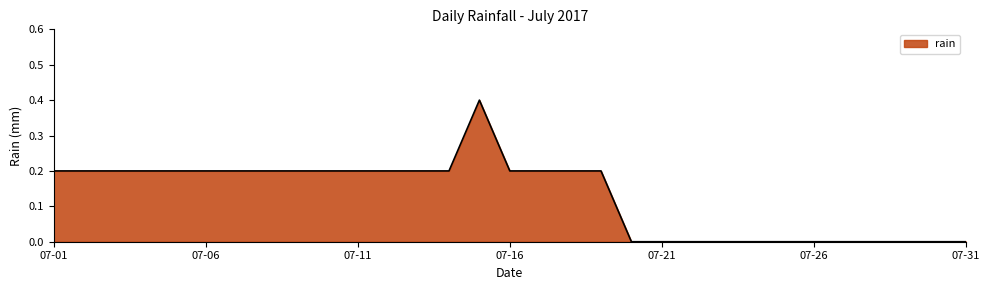

True or false: the data has more than 0 interior local peaks.

True